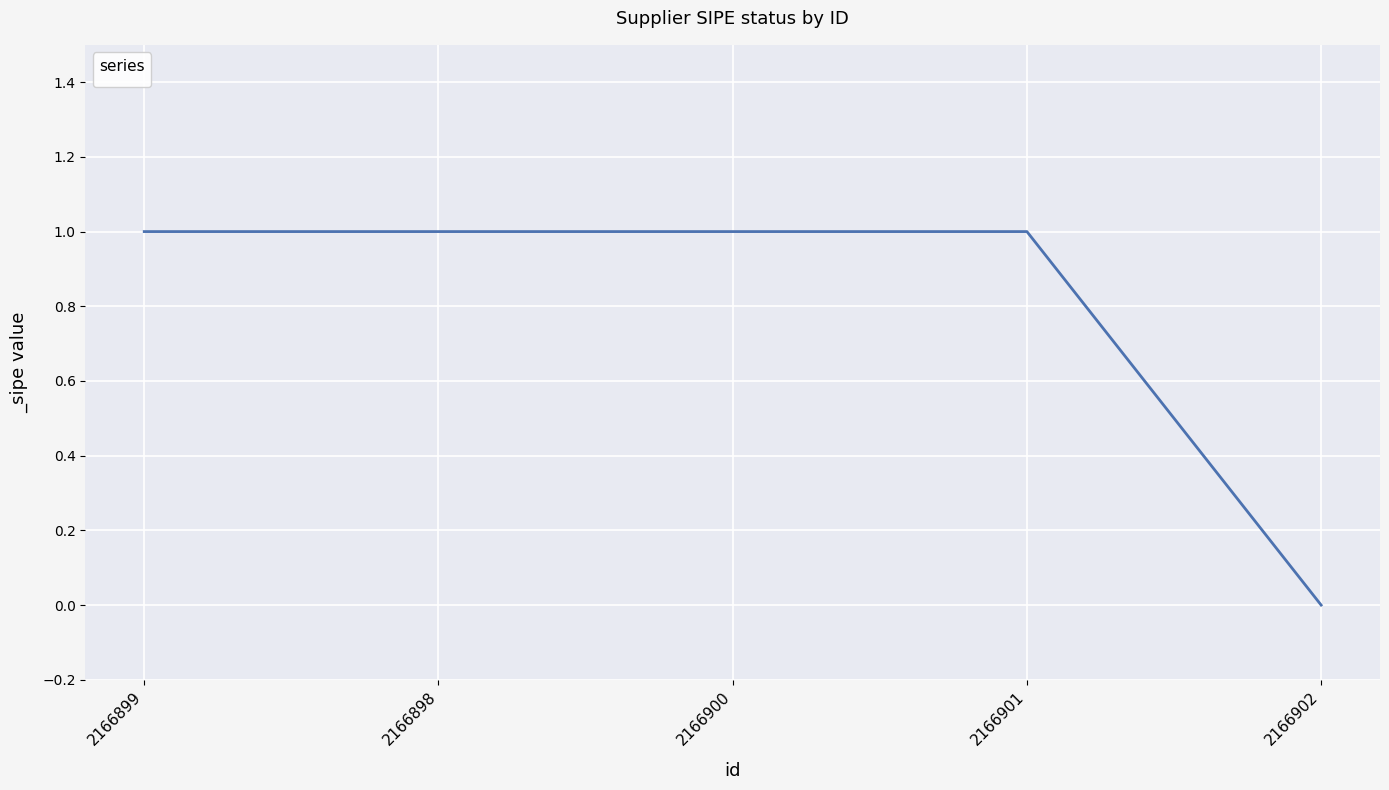

Between 2166902 and 2166898, which is larger?

2166898